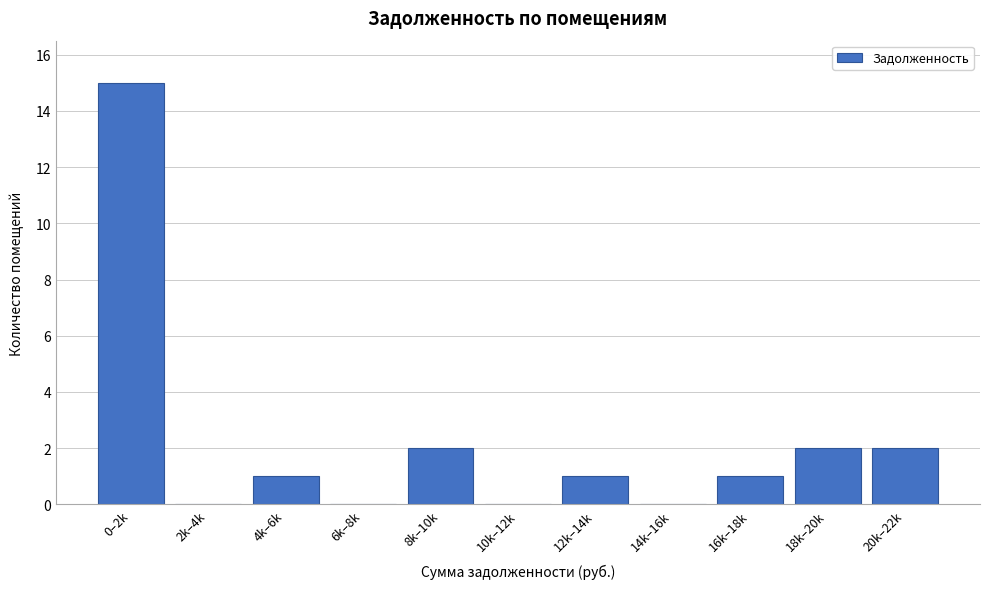

Reading left to right, list all the values displayed in this chart.

0–2k=15	2k–4k=0	4k–6k=1	6k–8k=0	8k–10k=2	10k–12k=0	12k–14k=1	14k–16k=0	16k–18k=1	18k–20k=2	20k–22k=2